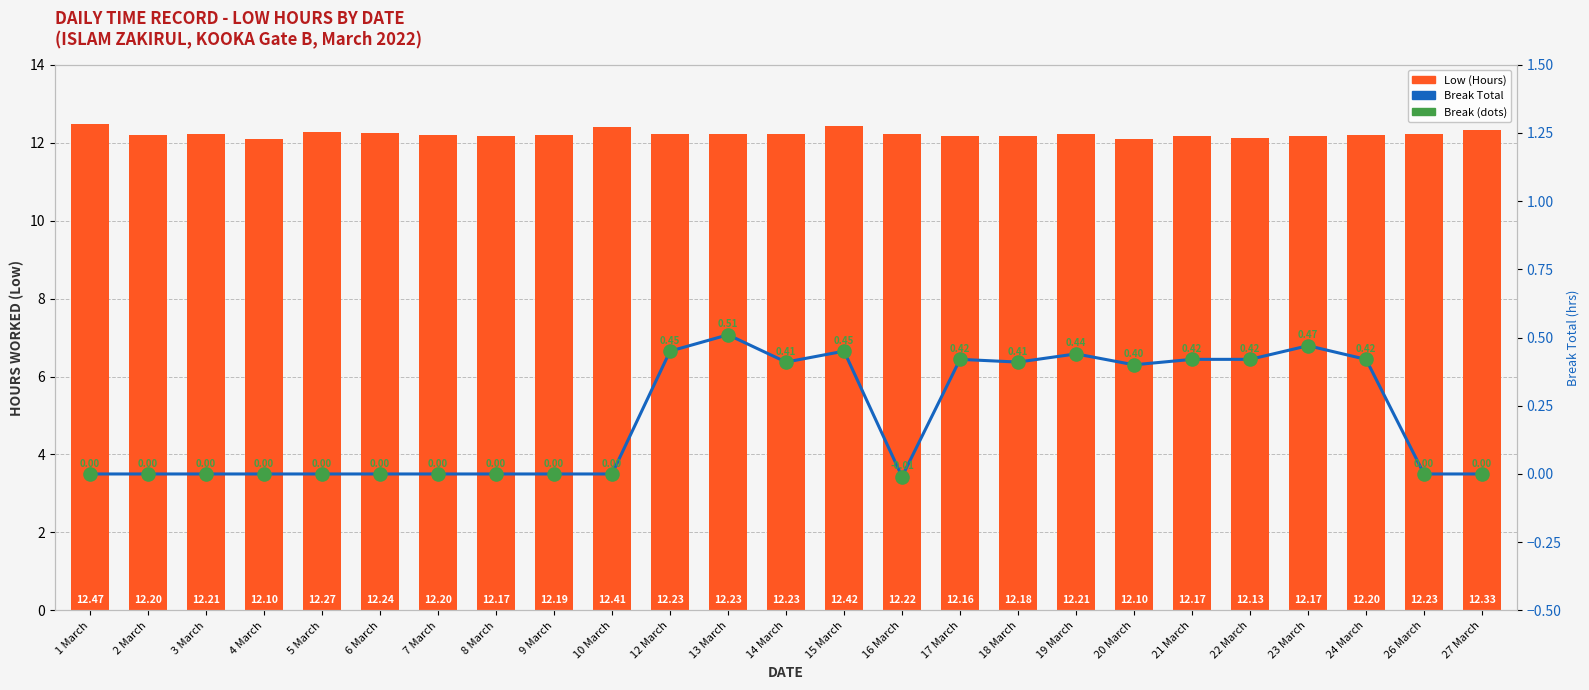

What is the total value across all series at 5 March?

12.3